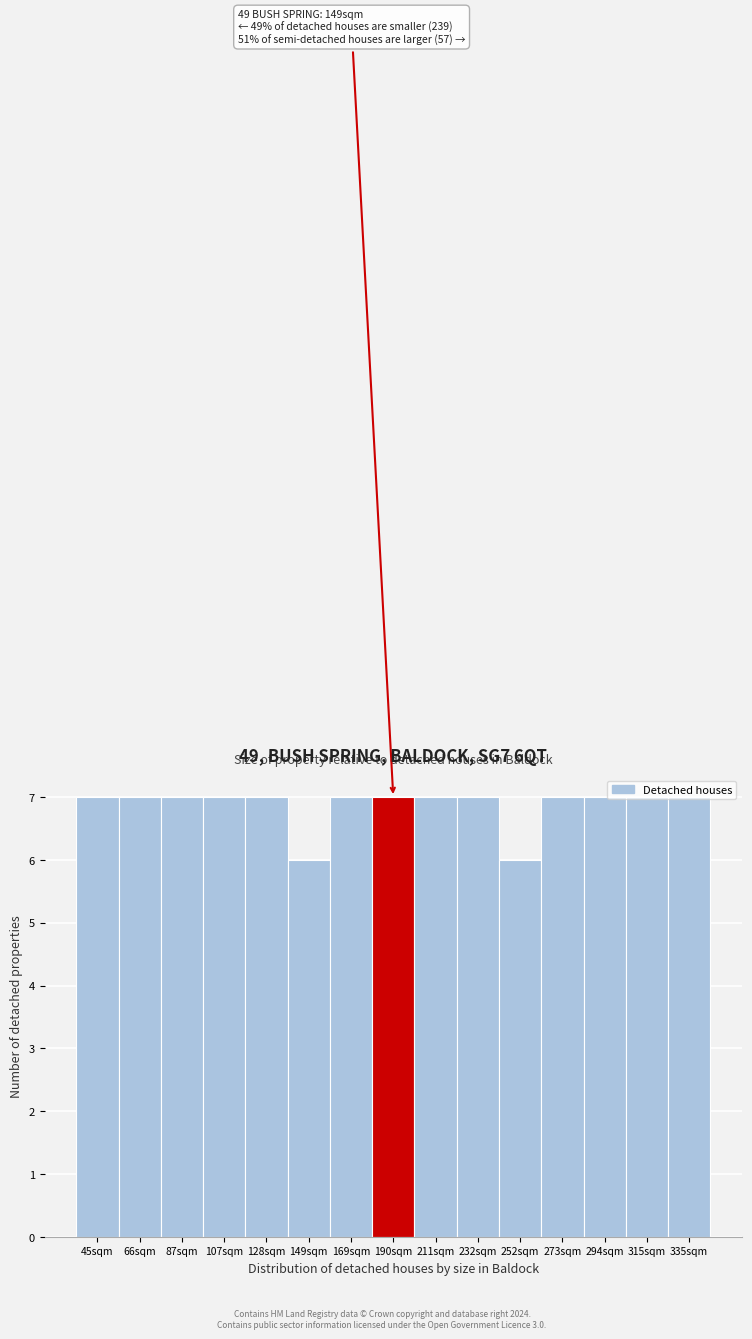

What is the greatest value displayed?

7